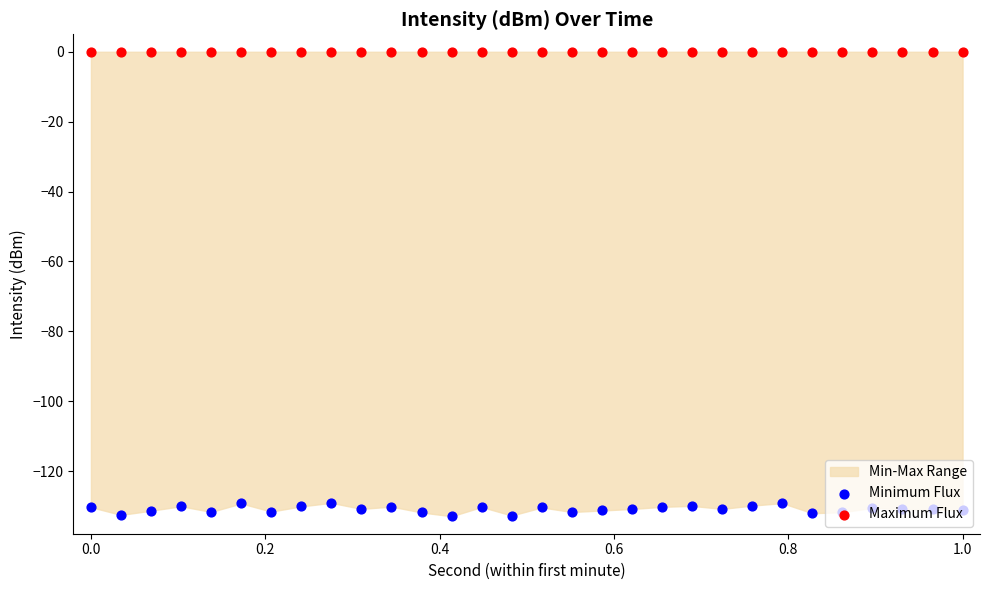

Which series contains the lowest Y value?

Minimum Flux